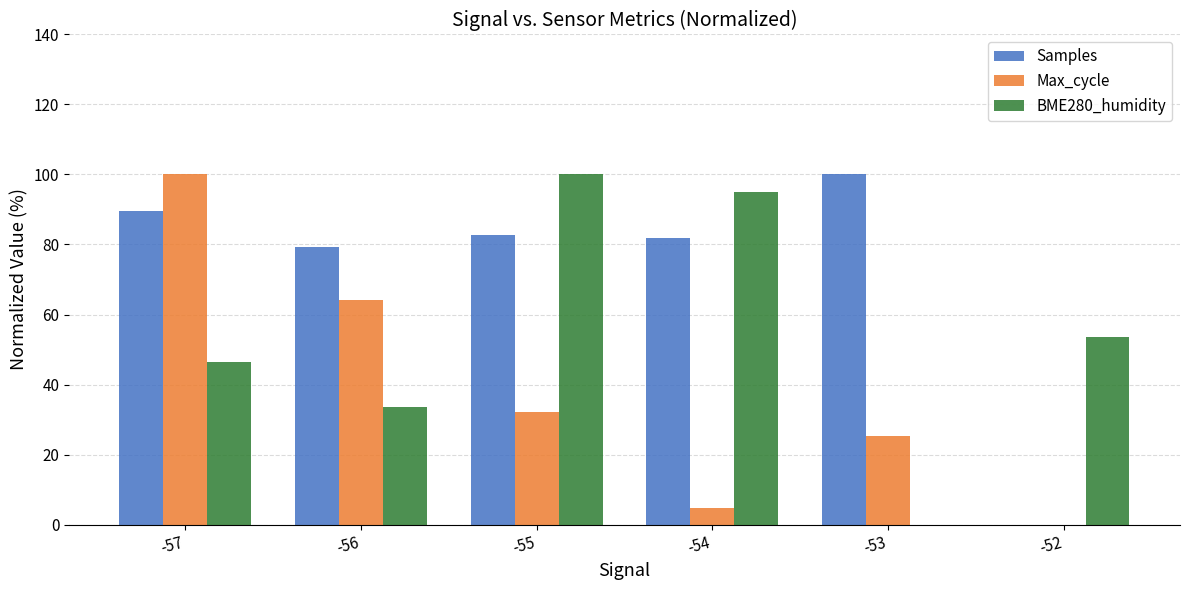

At which label does Max_cycle reach its peak?

-57